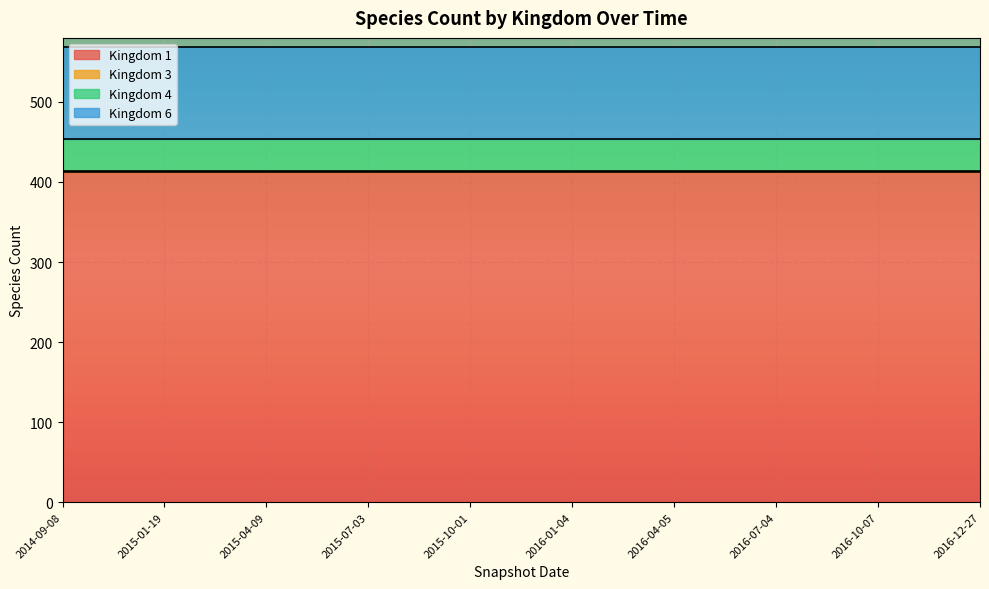

Which series has the largest total across all categories?

1